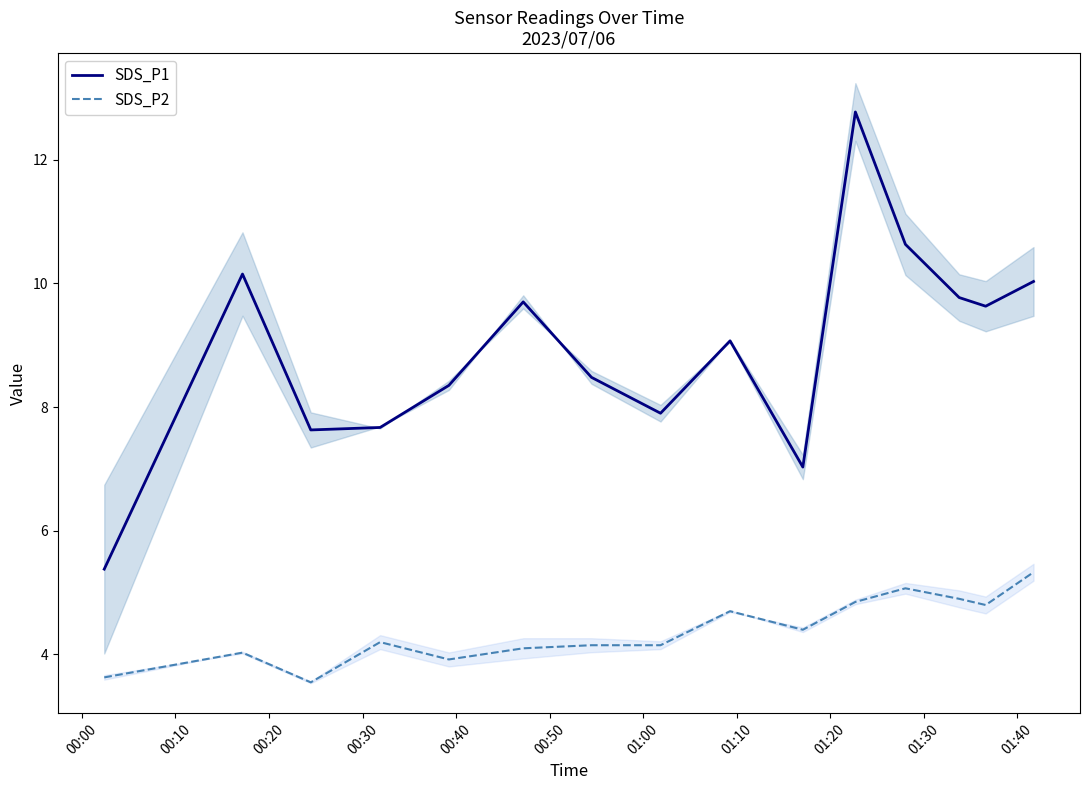

True or false: SDS_P1 and SDS_P2 cross at least once.

False